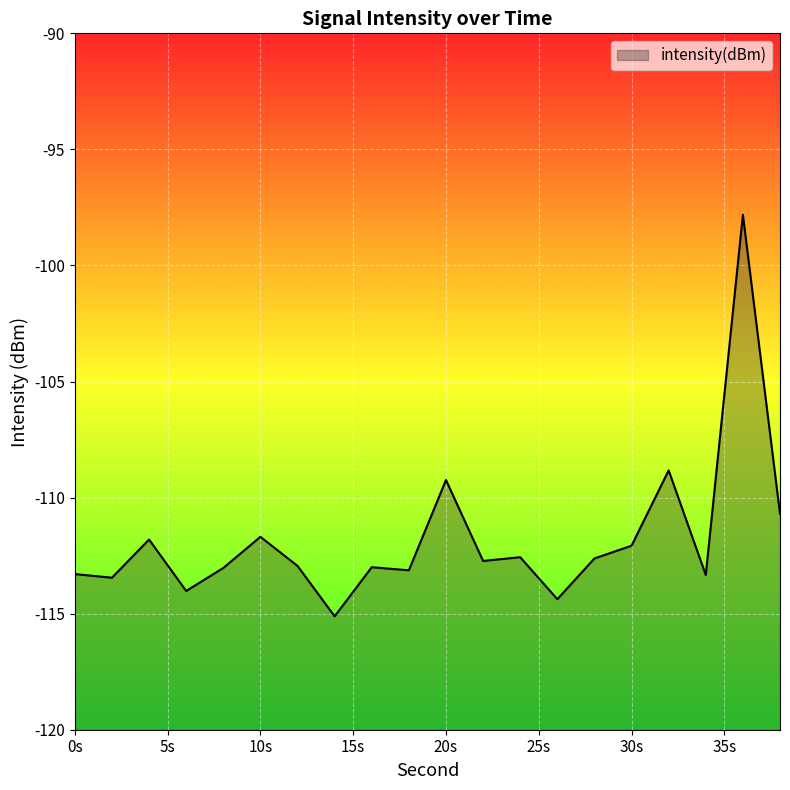

At which category does the chart reach its peak across all series?

36